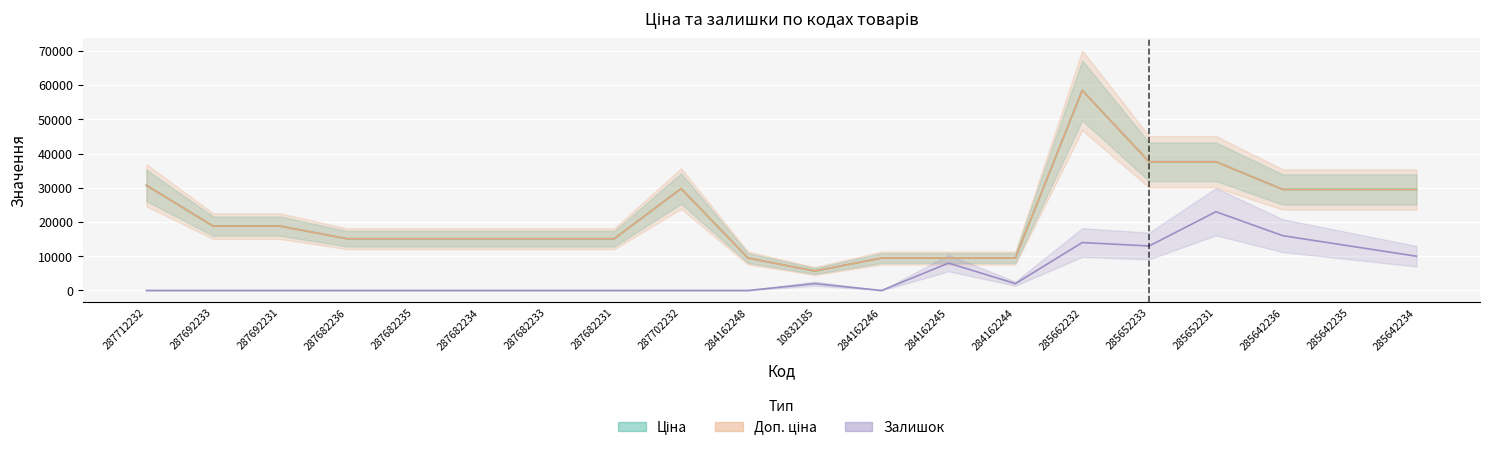

List the labels in order of Доп. ціна value, largest first.

285662232, 285652233, 285652231, 287712232, 287702232, 285642236, 285642235, 285642234, 287692233, 287692231, 287682236, 287682235, 287682234, 287682233, 287682231, 284162248, 284162246, 284162245, 284162244, 10832185